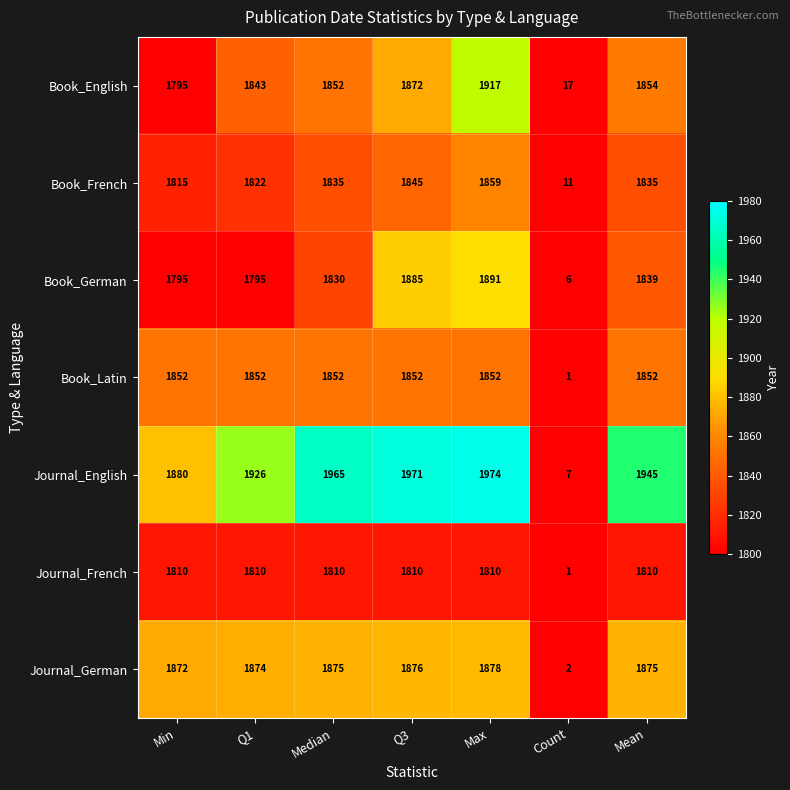

Which series changed the most between Min and Q1?

Book_English